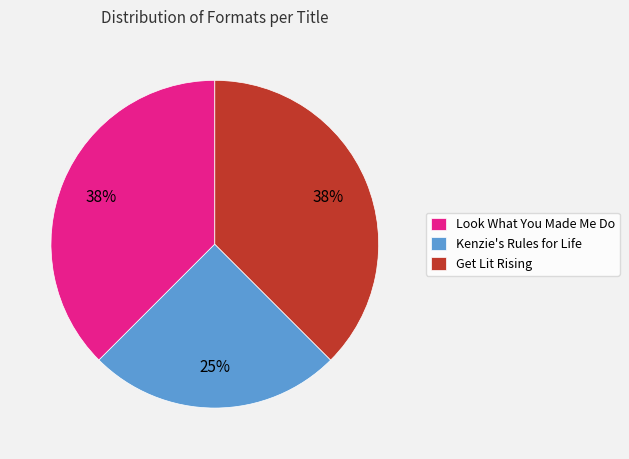

Is there any slice that represents more than half of the pie?

No